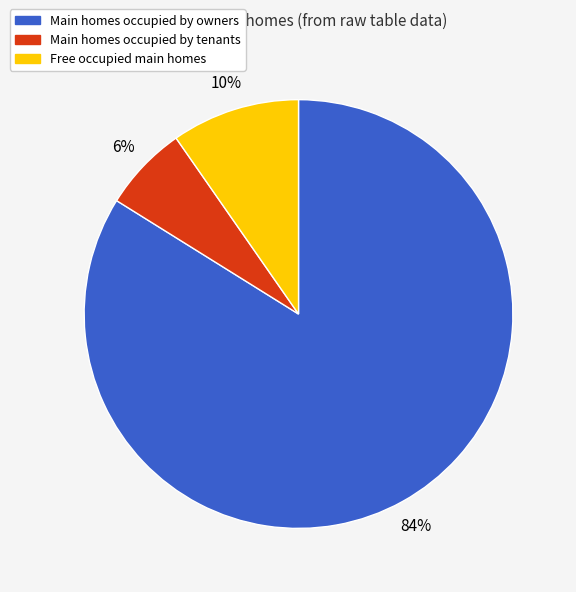

To the nearest percent, what is the average slice percentage?

33%